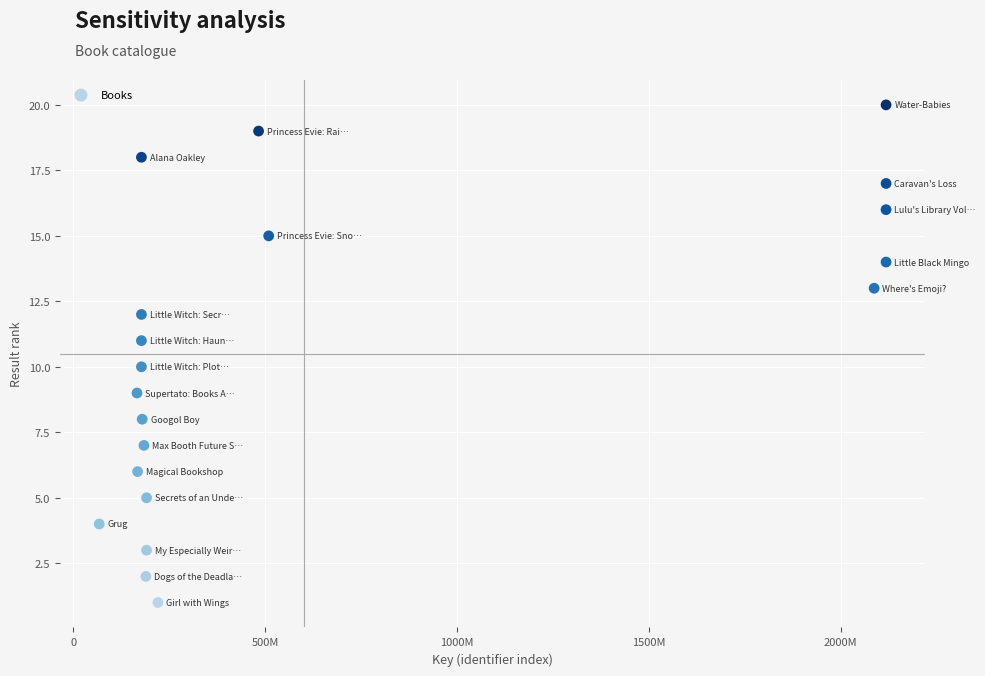

What is the range of X values (max minus min)?

2050473835